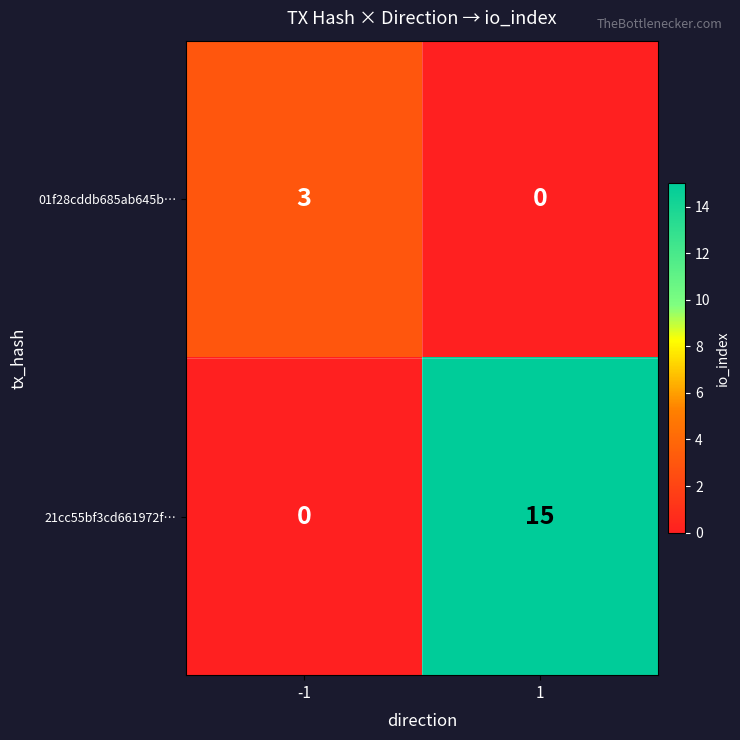

What is the approximate value of 21cc55bf3cd661972f… at 1?

15